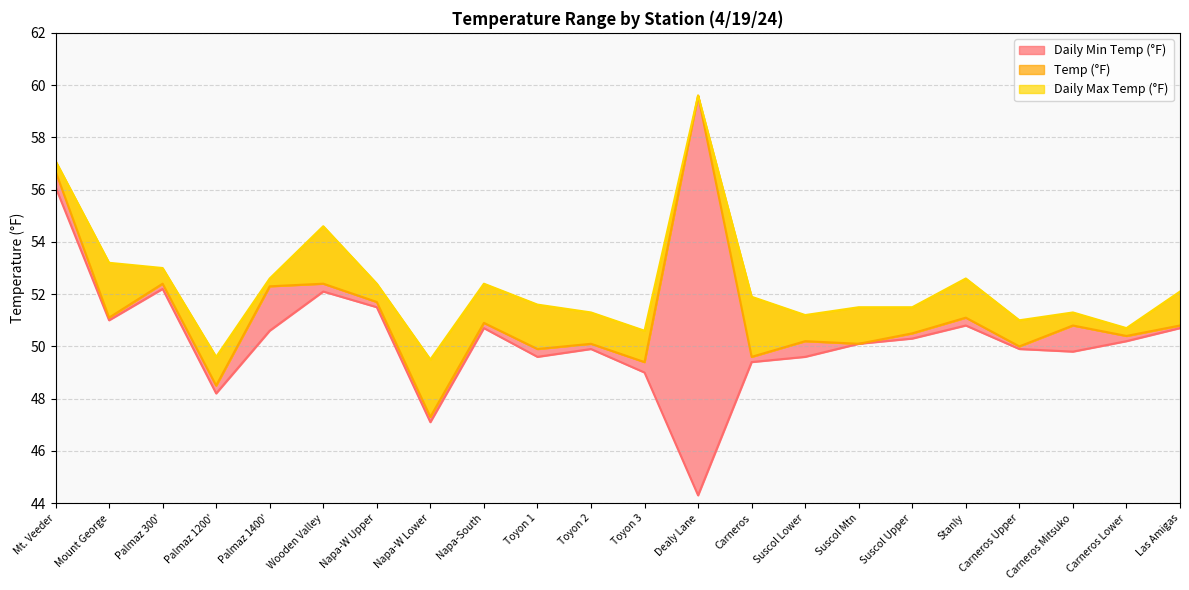

What is the smallest value displayed?

49.5